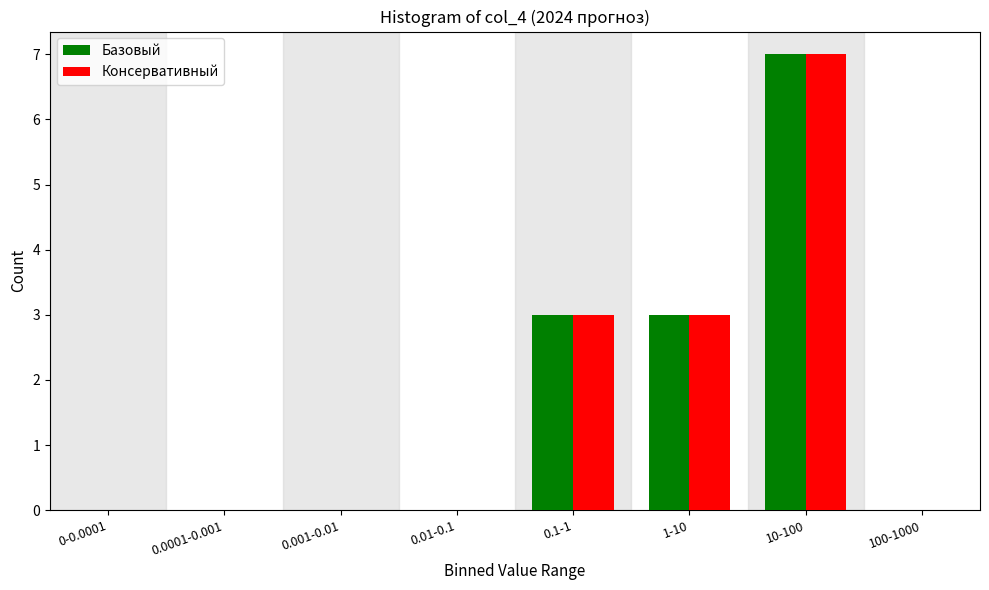

Reading left to right, what are all the values shown in this chart?

Базовый: 0-0.0001=0	0.0001-0.001=0	0.001-0.01=0	0.01-0.1=0	0.1-1=3	1-10=3	10-100=7	100-1000=0
Консервативный: 0-0.0001=0	0.0001-0.001=0	0.001-0.01=0	0.01-0.1=0	0.1-1=3	1-10=3	10-100=7	100-1000=0